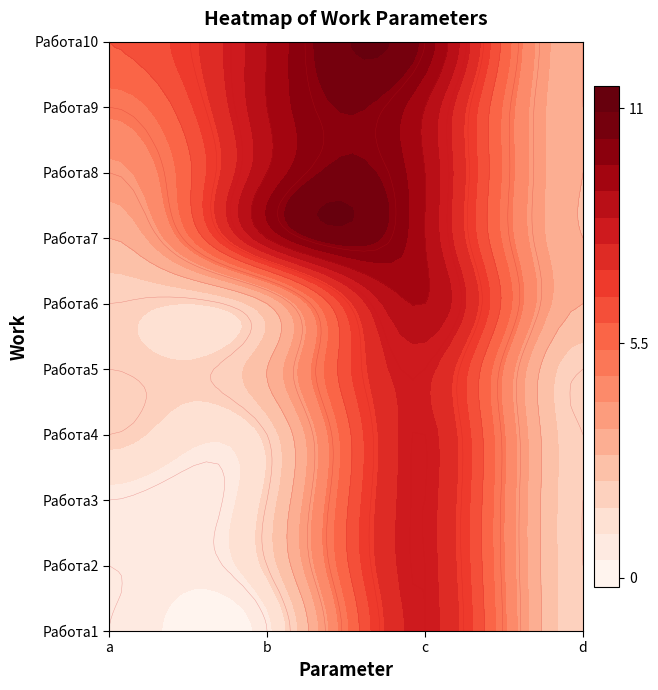

Reading left to right, what are all the values shown in this chart?

Работа1: 0=1	1=1	2=8	3=2
Работа2: 0=1	1=2	2=8	3=2
Работа3: 0=1	1=2	2=8	3=2
Работа4: 0=2	1=2	2=8	3=2
Работа5: 0=2	1=3	2=8	3=2
Работа6: 0=2	1=3	2=9	3=3
Работа7: 0=3	1=9	2=9	3=3
Работа8: 0=4	1=9	2=9	3=3
Работа9: 0=5	1=9	2=9	3=3
Работа10: 0=6	1=9	2=10	3=3